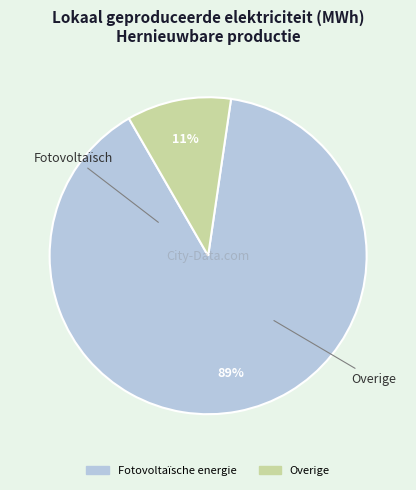

Is there a majority slice in this chart?

Yes